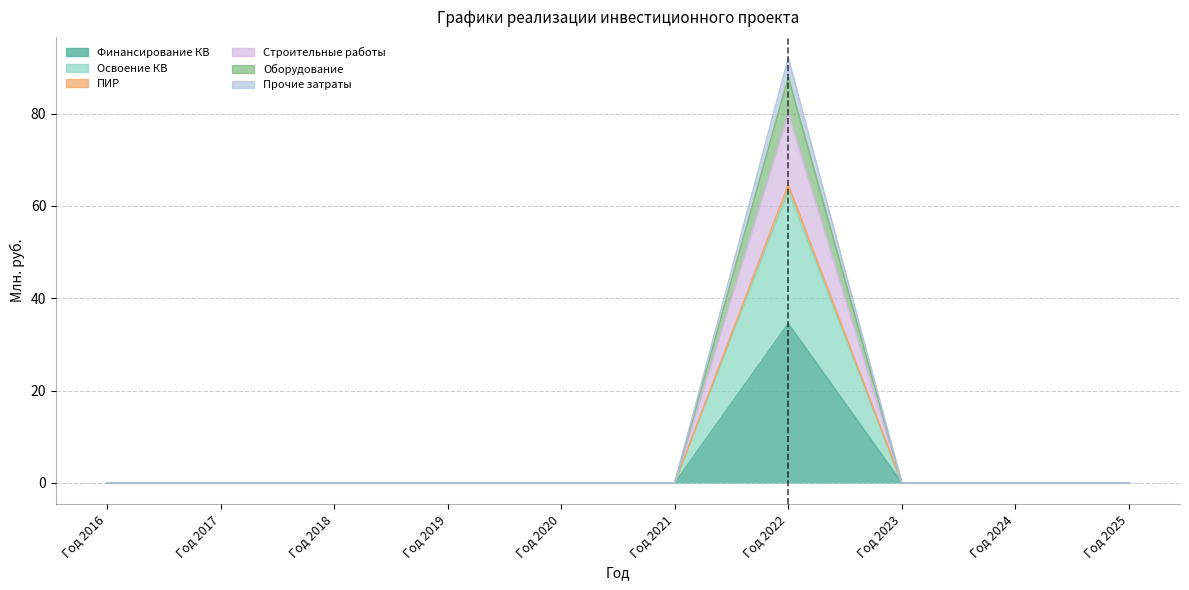

Is the value of Строительные работы at Год 2021 greater than the value of Оборудование at Год 2017?

No